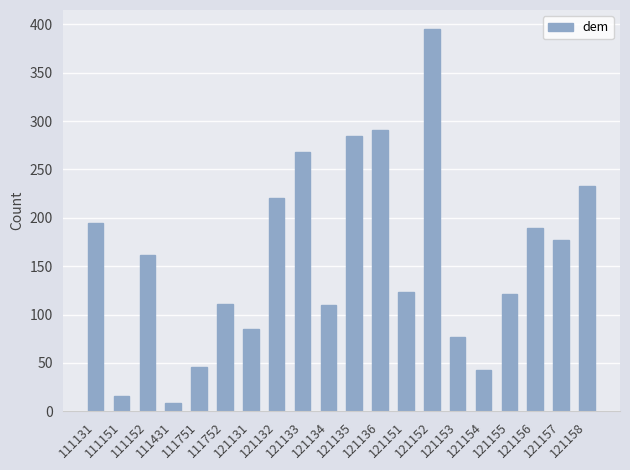

At which category does the chart reach its peak across all series?

121152